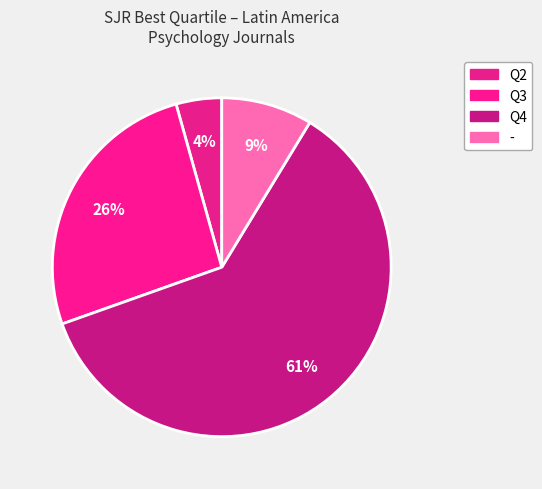

To the nearest percent, what percentage of the pie is Q2?

4%